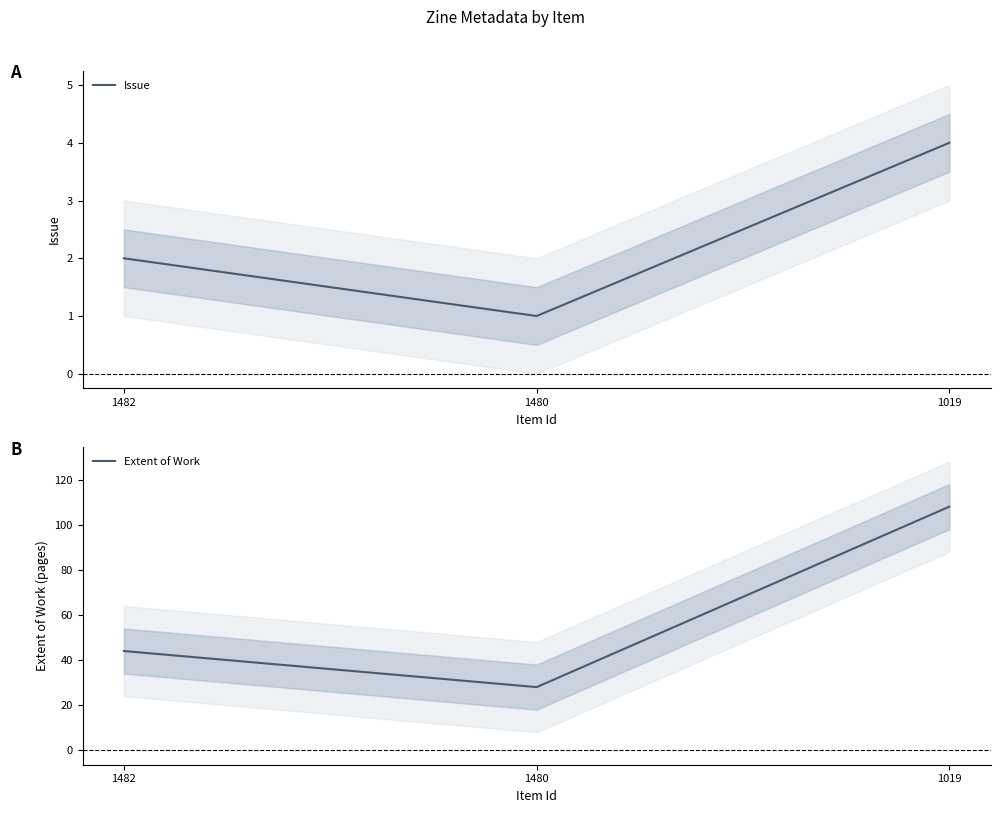

At 1480, list the series in order from smallest to largest.

Issue, Extent of Work